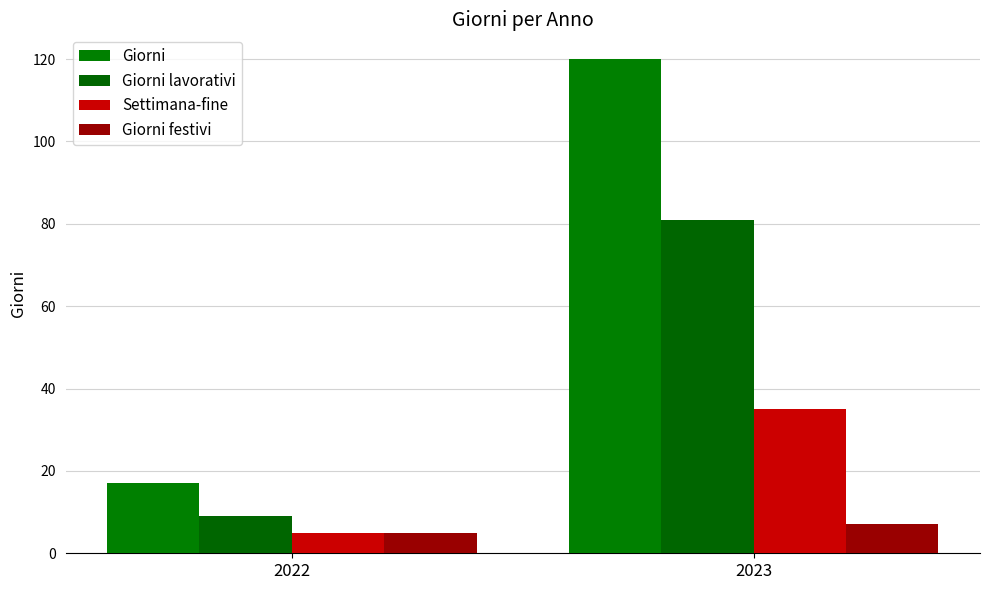

Is it true that Giorni lavorativi equals 81 at 2023?

True